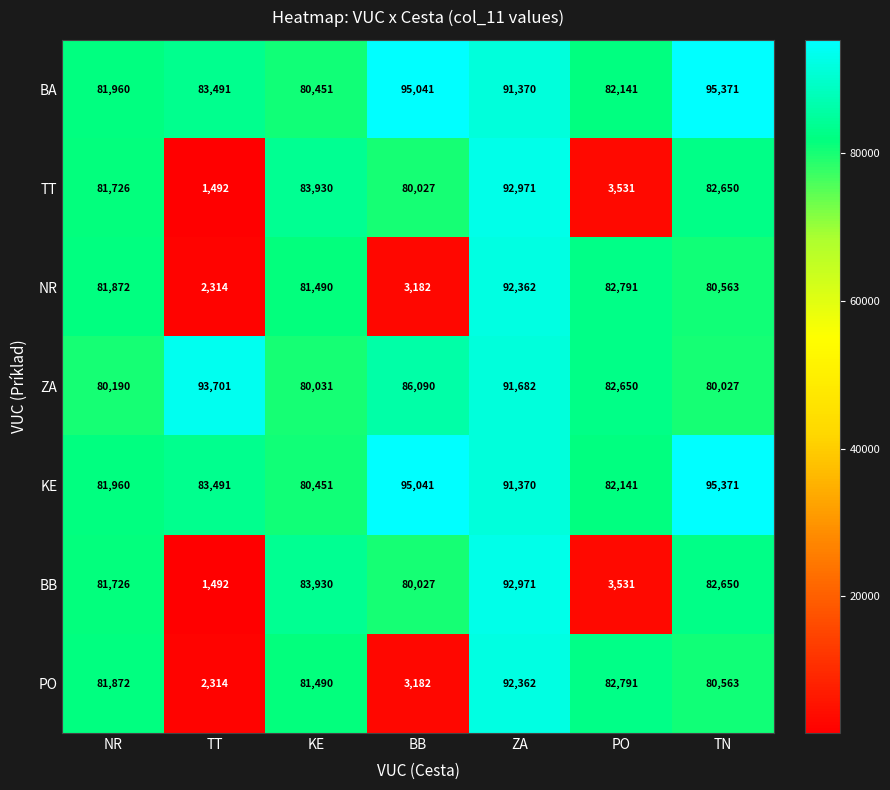

What is the difference between the highest and lowest values at TN?

15344